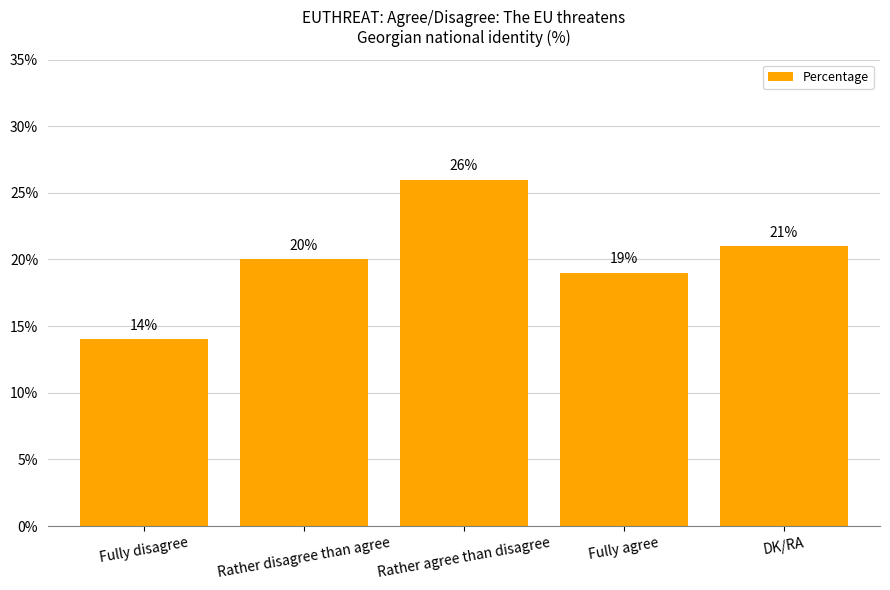

At which label is the value closest to 20?

Rather disagree than agree